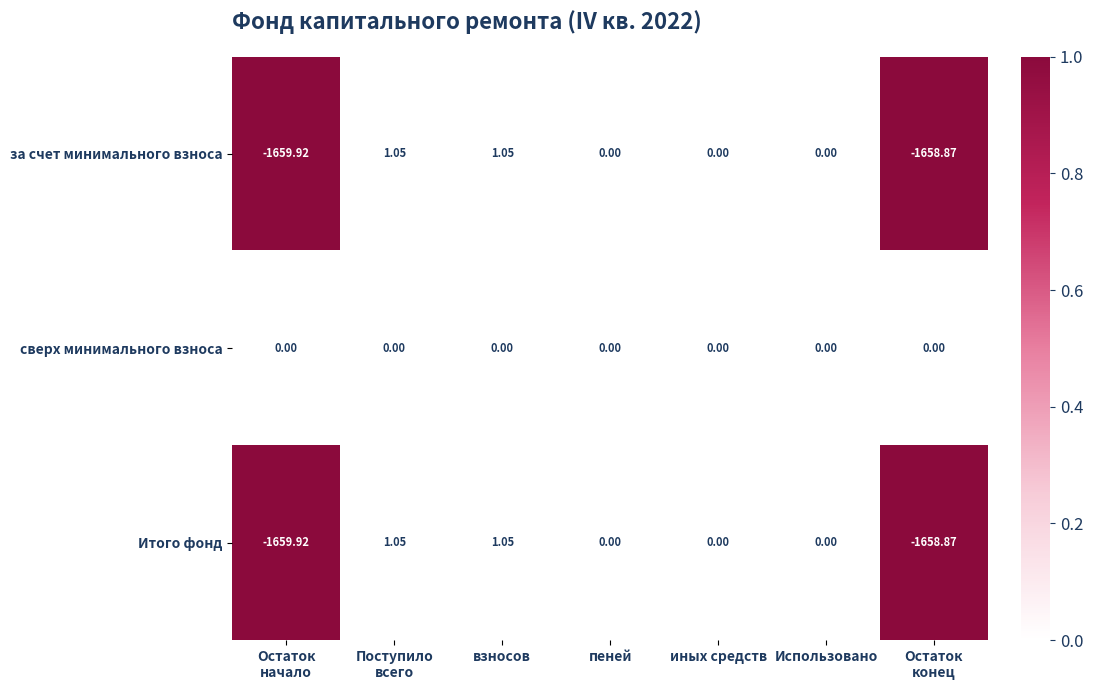

How many values in за счет минимального взноса are below zero?

2